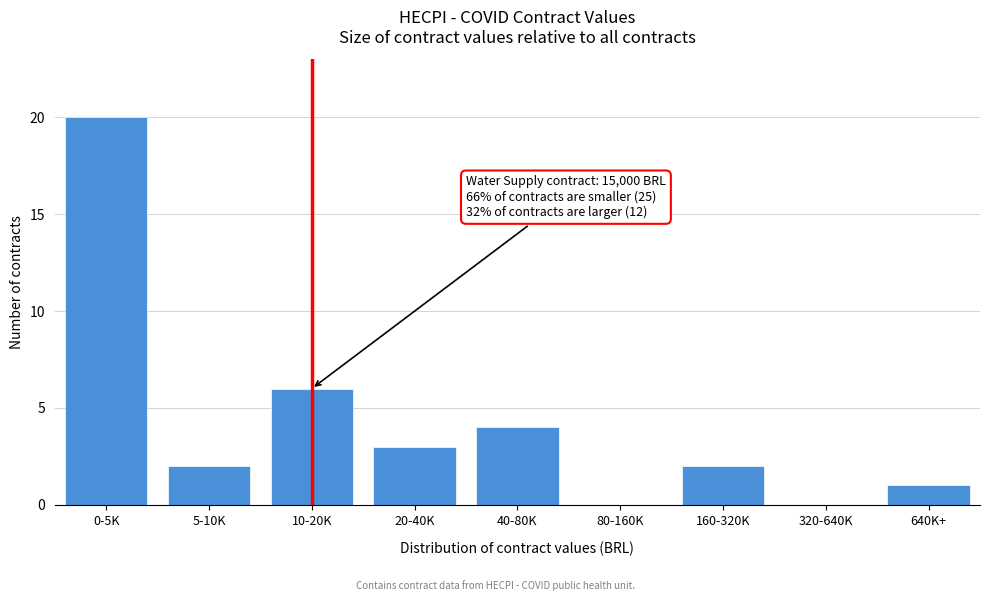

Reading left to right, transcribe all the data shown in this chart.

0-5K=20	5-10K=2	10-20K=6	20-40K=3	40-80K=4	80-160K=0	160-320K=2	320-640K=0	640K+=1